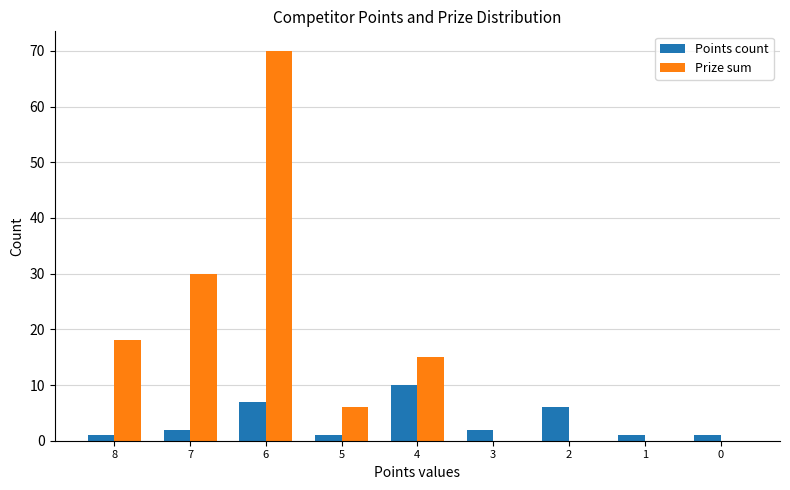

Where does the Prize sum series first go above 6?

8